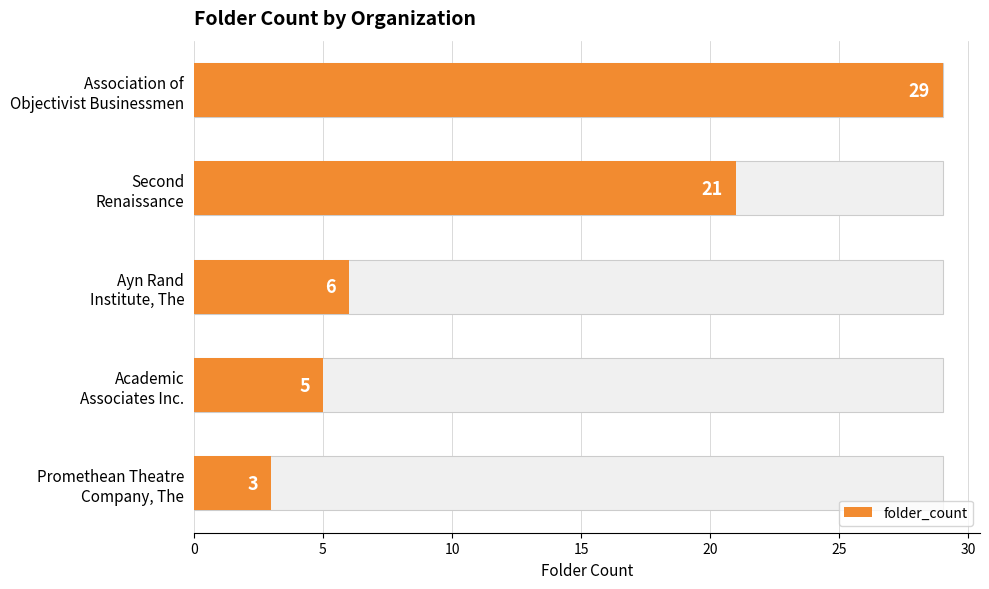

What is the average value?

13